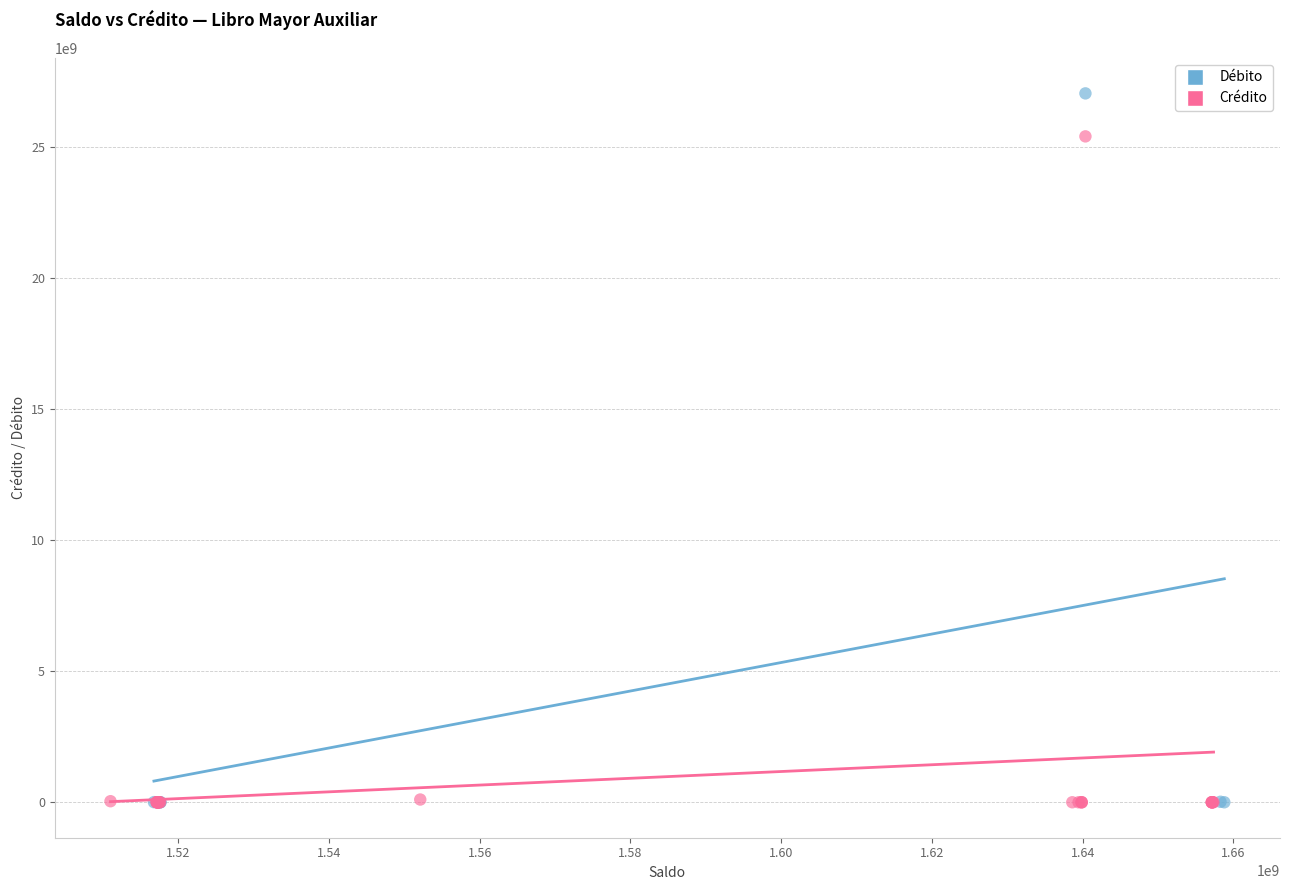

Which series contains the highest Y value?

Débito